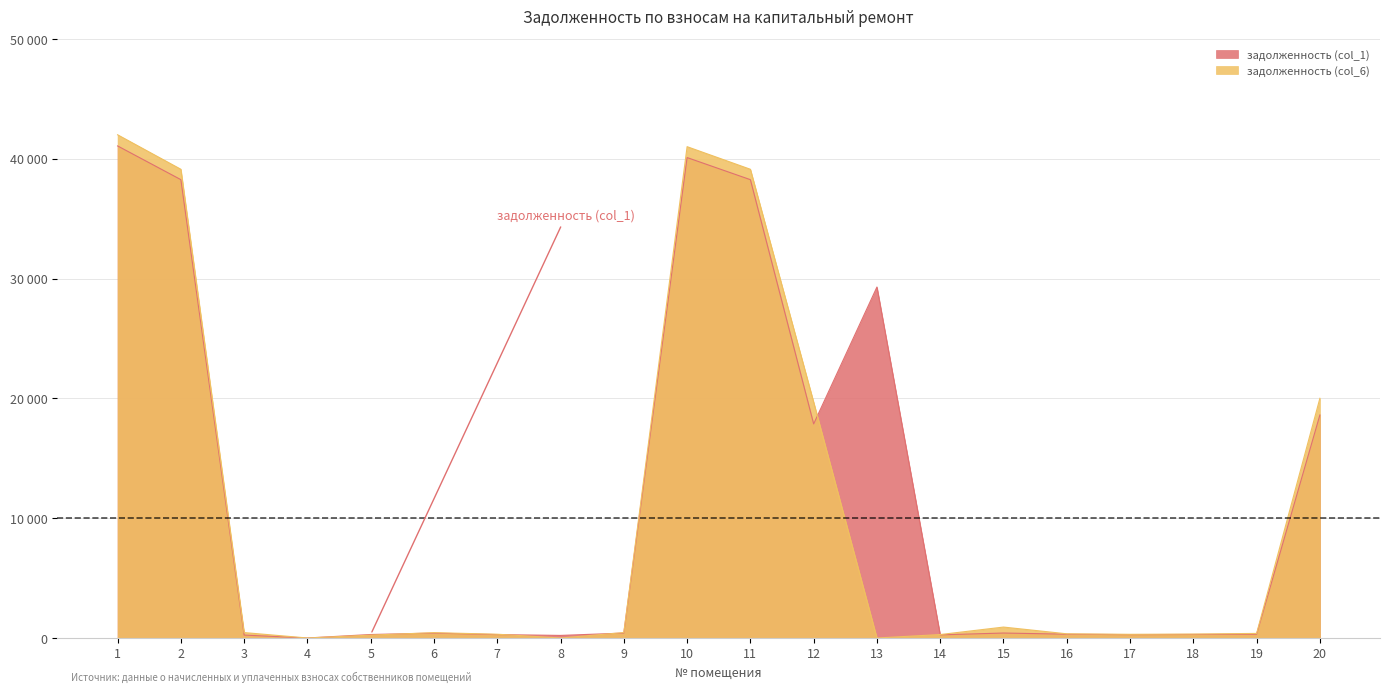

How many distinct data groups are displayed?

2